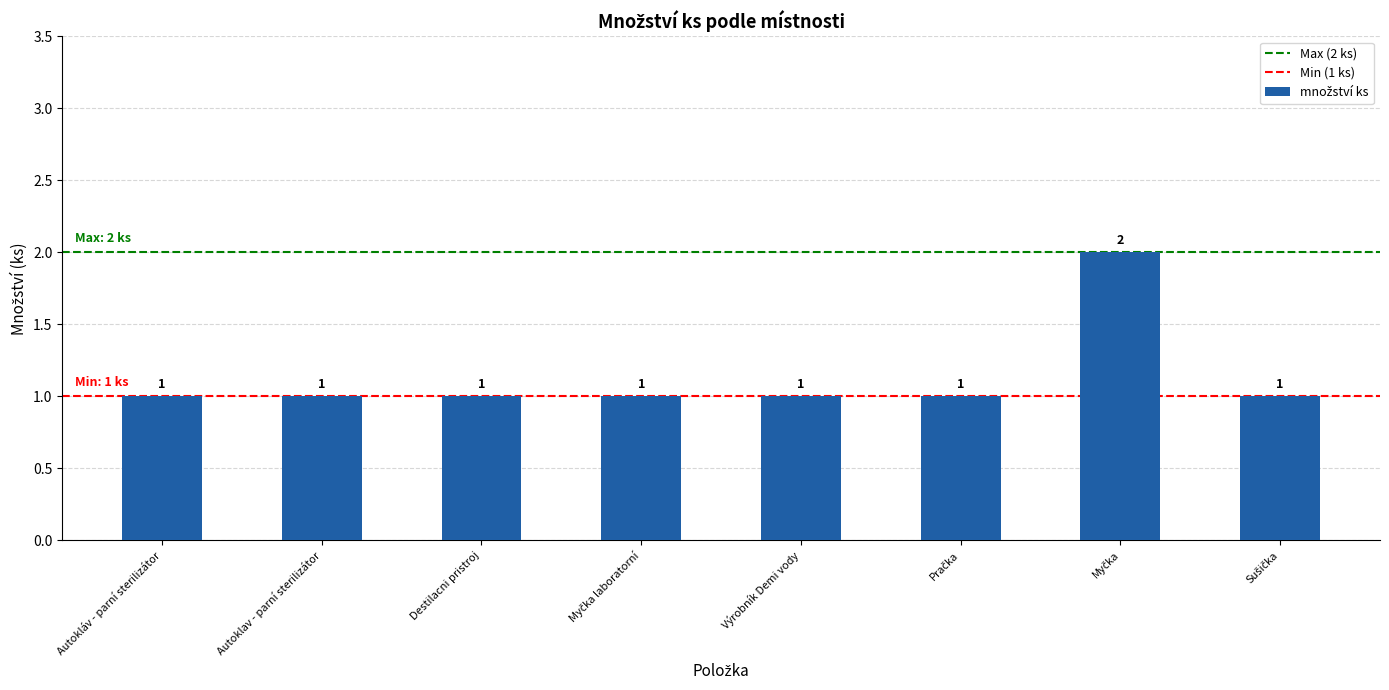

How many values are between 1 and 2?

8